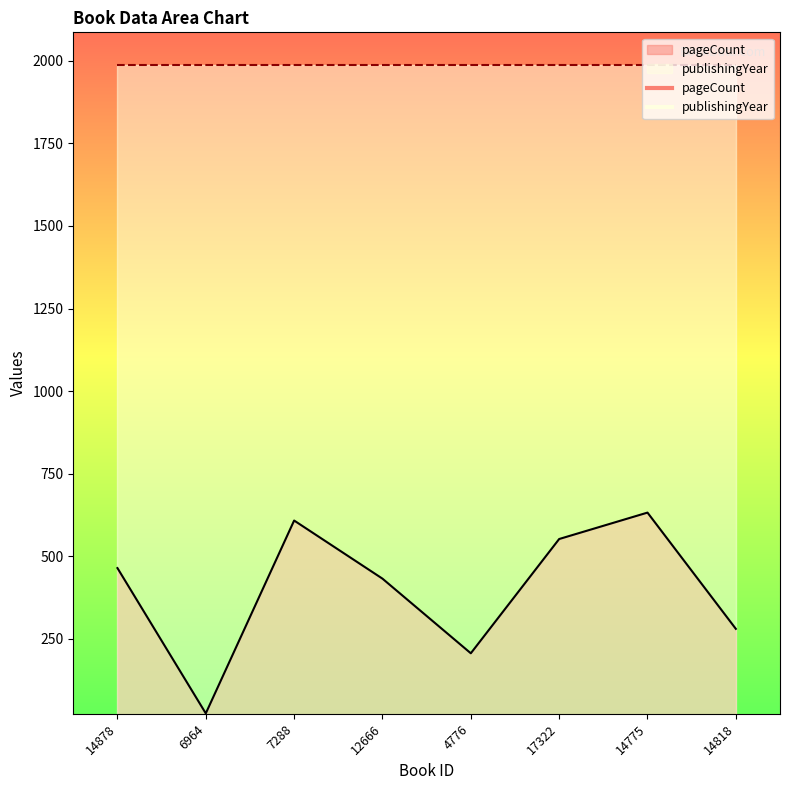

Where is the data nearest to the value 328?

14818